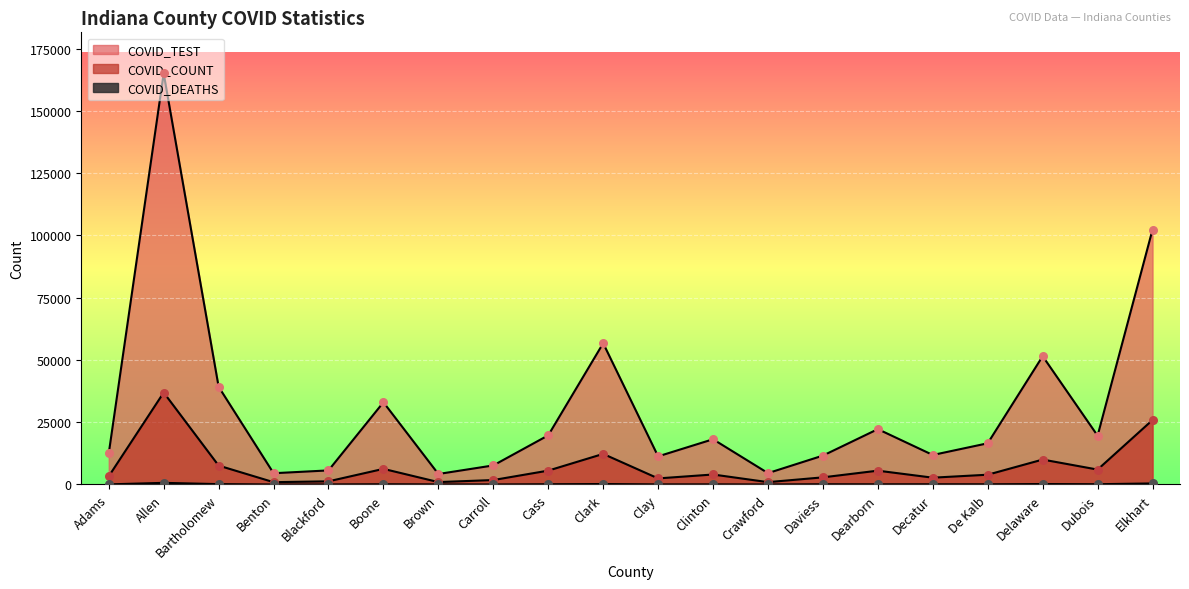

Is the value of COVID_DEATHS at Bartholomew greater than the value of COVID_COUNT at Clark?

No